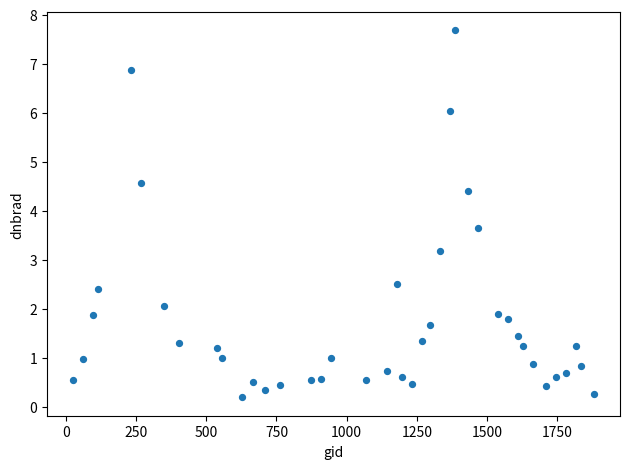

What is the range of Y values (max minus min)?

7.5